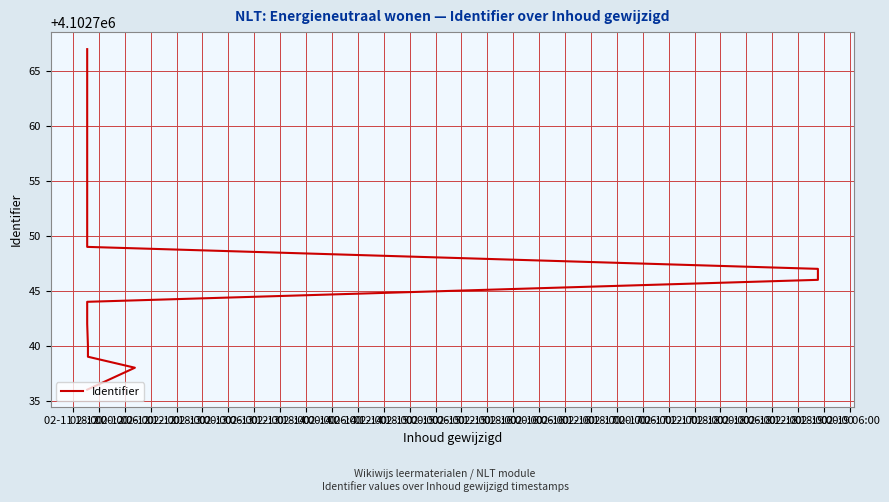

What is the sum of all values?

82055030